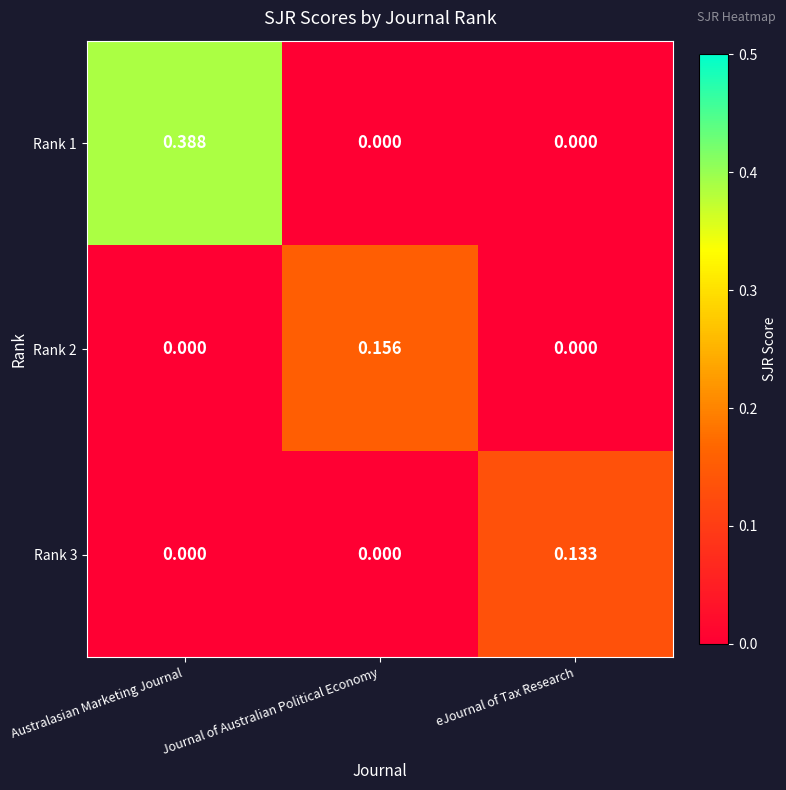

Which label corresponds to the largest value in the chart?

Australasian Marketing Journal